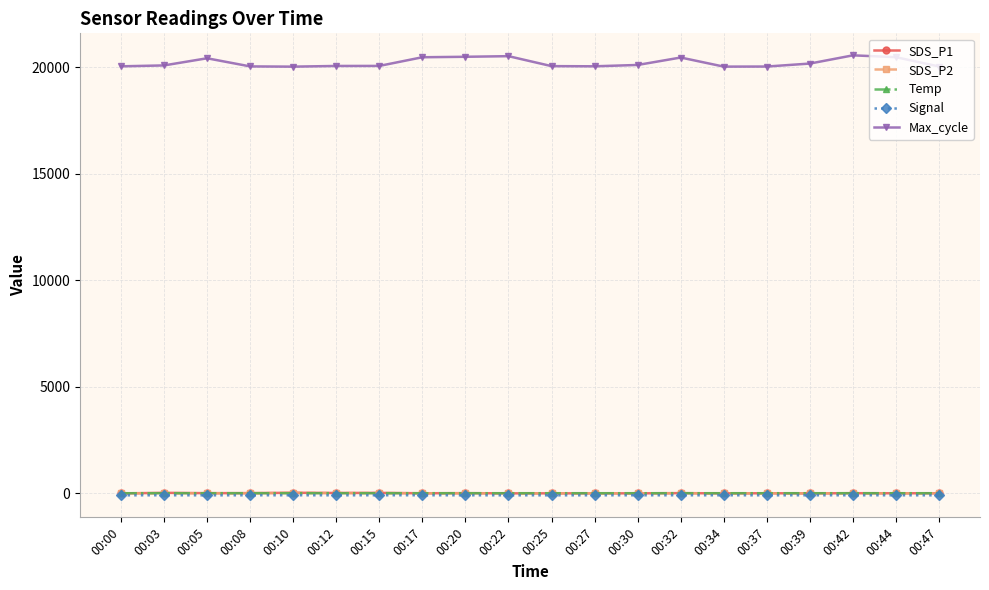

True or false: Max_cycle and SDS_P1 cross at least once.

False